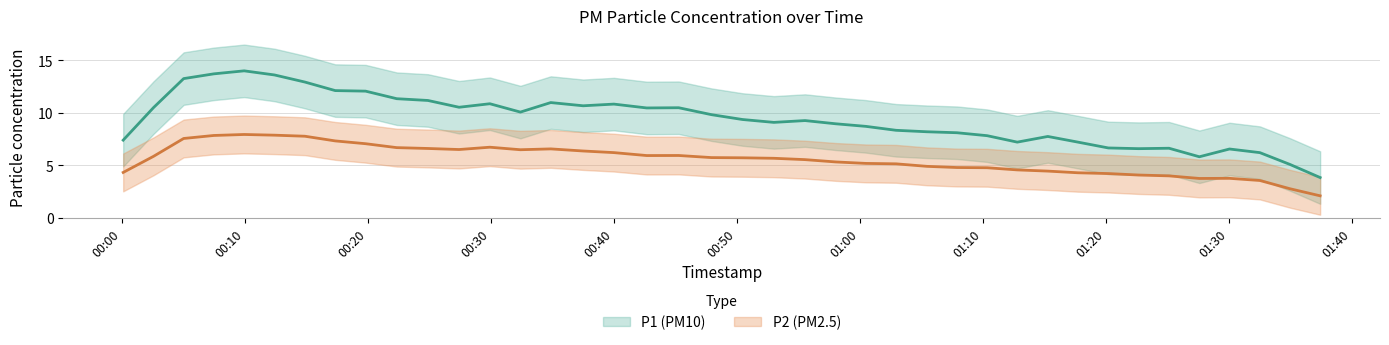

True or false: P1 and P2 cross at least once.

False